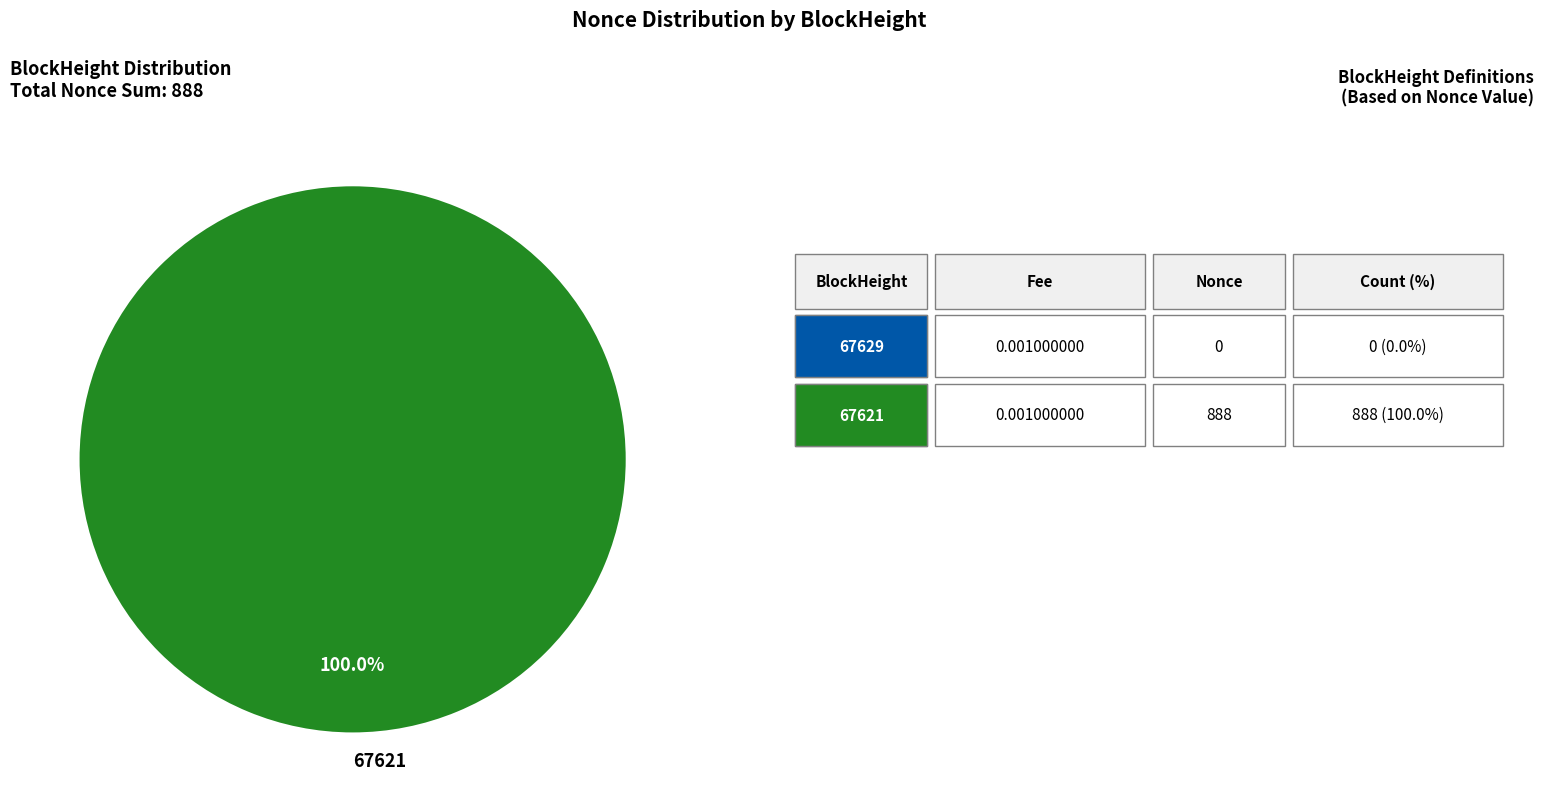

Count the number of slices in the pie.

1